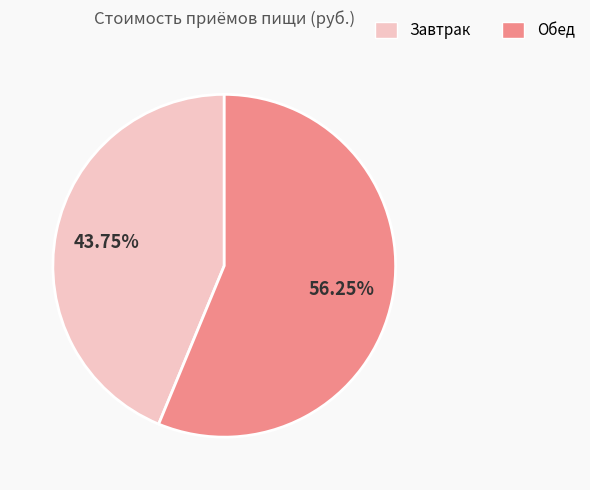

To the nearest percent, what is the average slice percentage?

50%